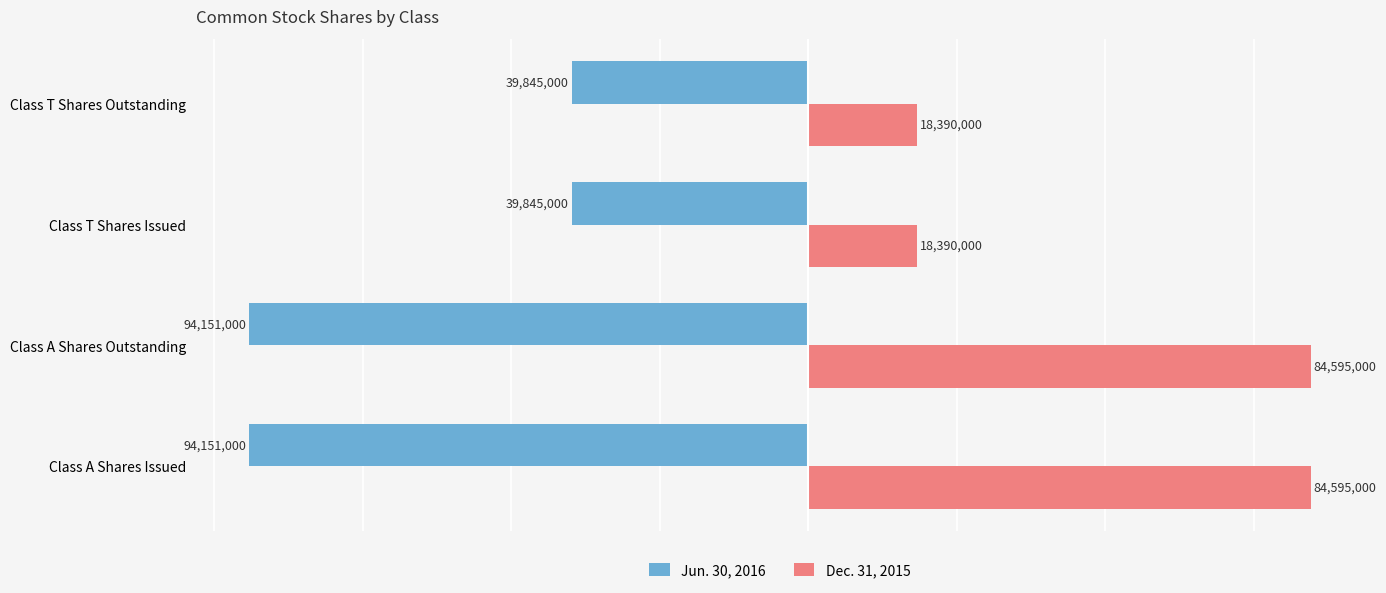

Rank the series by their average value, from lowest to highest.

Jun. 30, 2016, Dec. 31, 2015